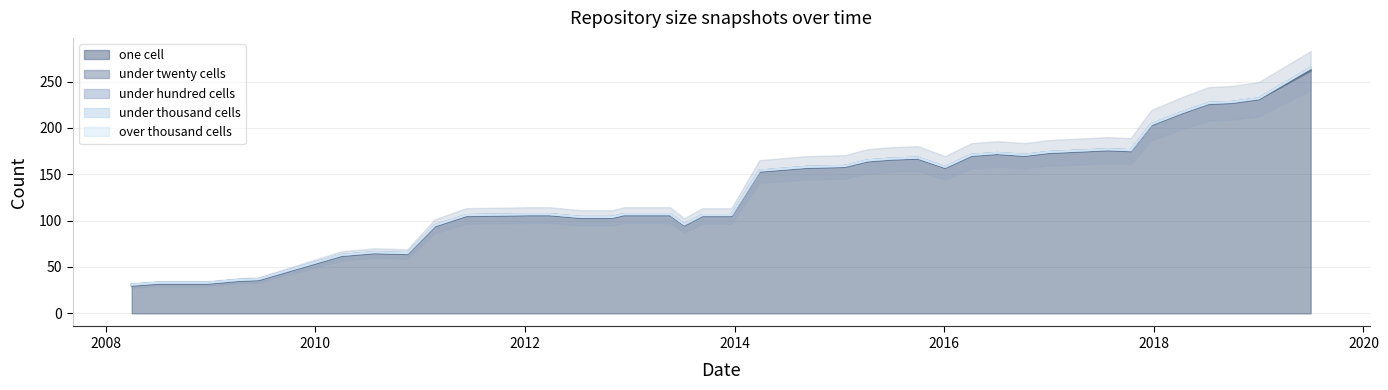

Which has a higher value, 2012-03-26 or 2015-04-09?

2015-04-09